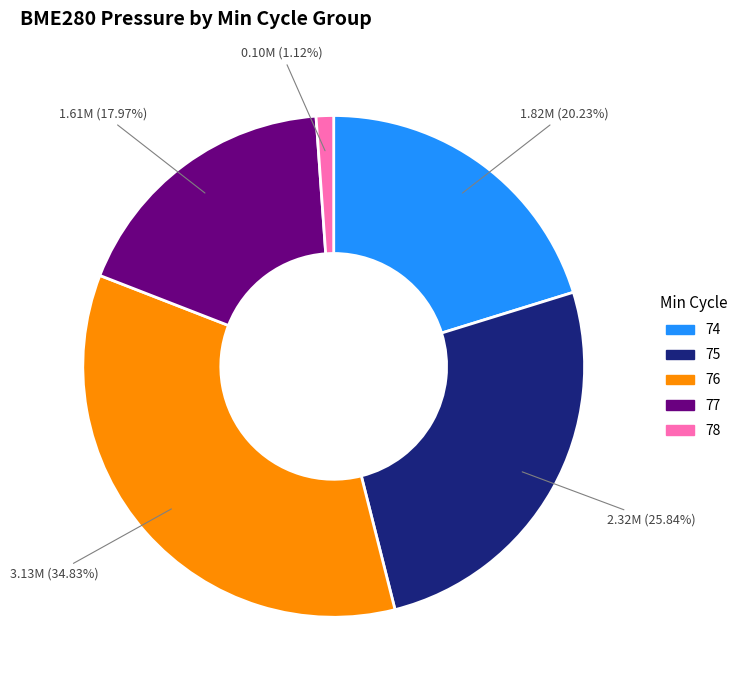

What is the ratio of the value at 76 to the value at 74?

1.7